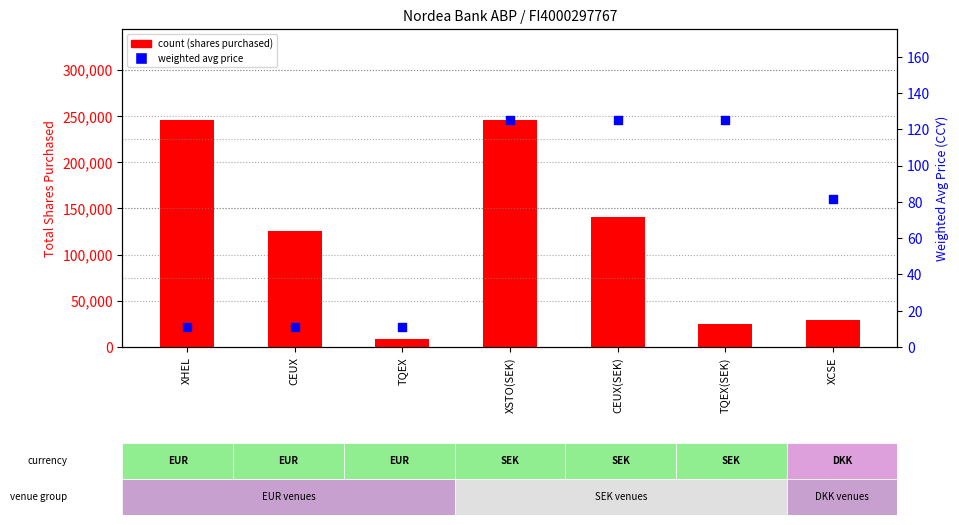

Which series reaches the minimum Y coordinate?

weighted avg price